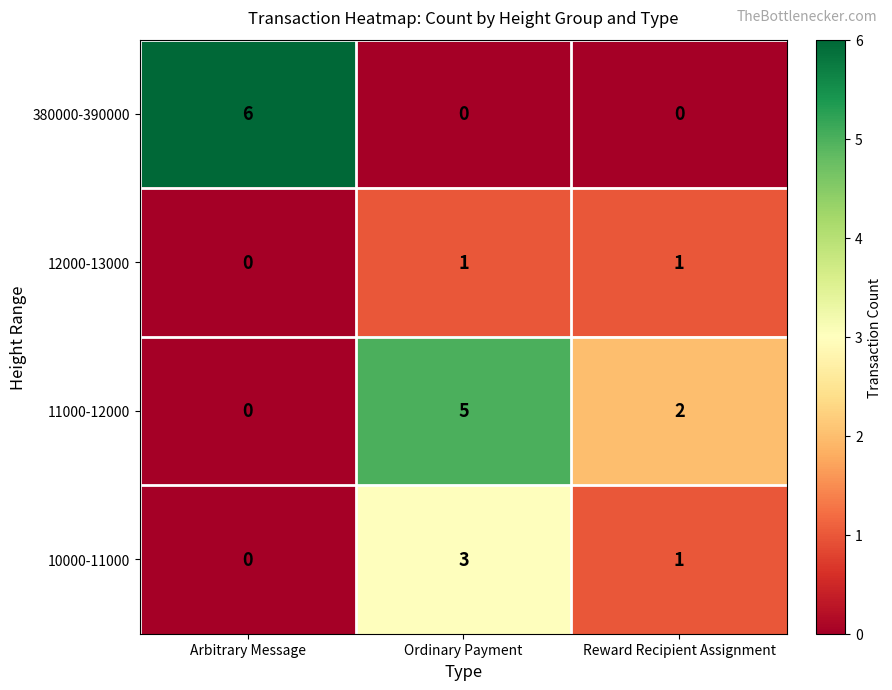

The 12000-13000 series shows 1 at Ordinary Payment. True or false?

True